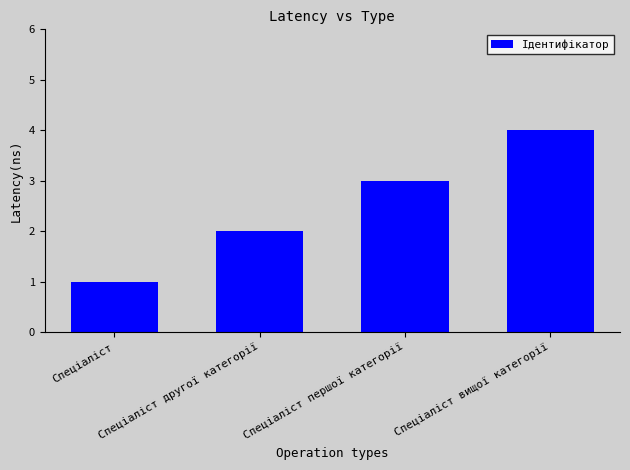

What is the sum of all values?

10